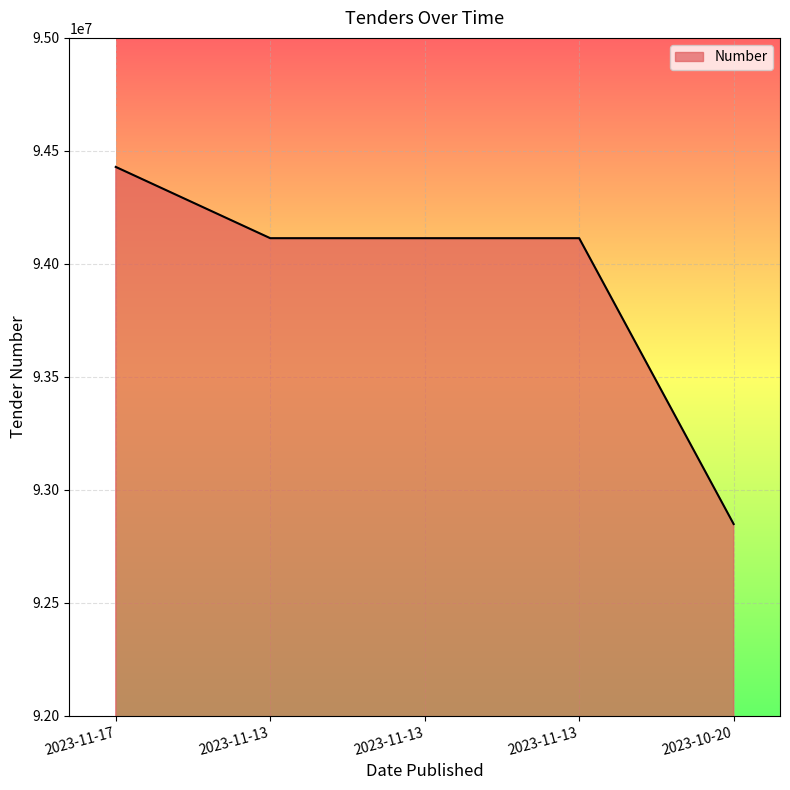

What is the label of the 4th point from the right?

2023-11-13